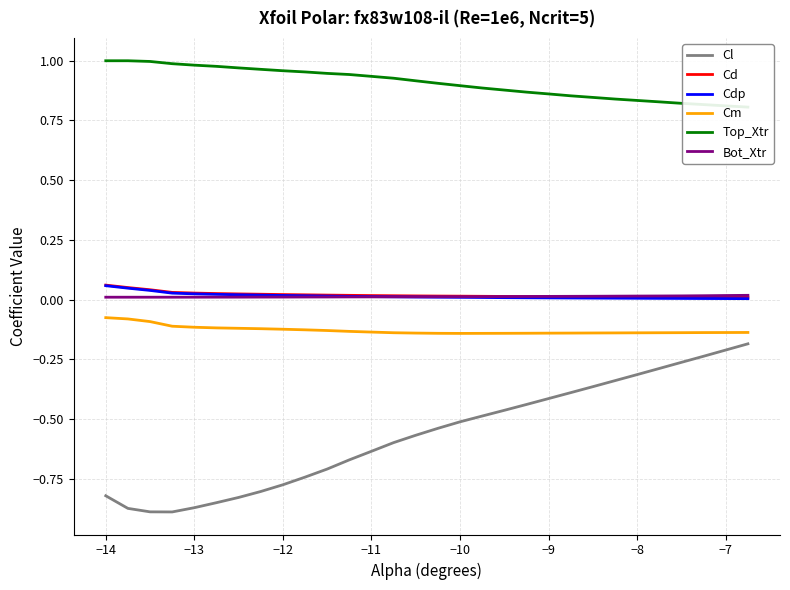

The value of Cd at −9 is 0.0. True or false?

True